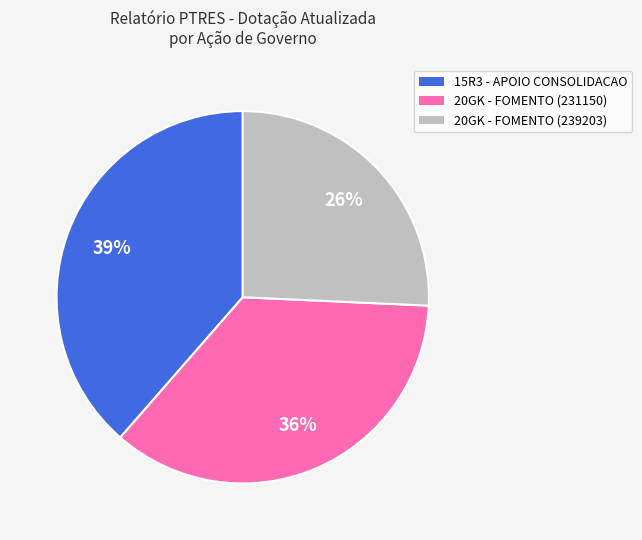

To the nearest percent, what is the average slice percentage?

33%